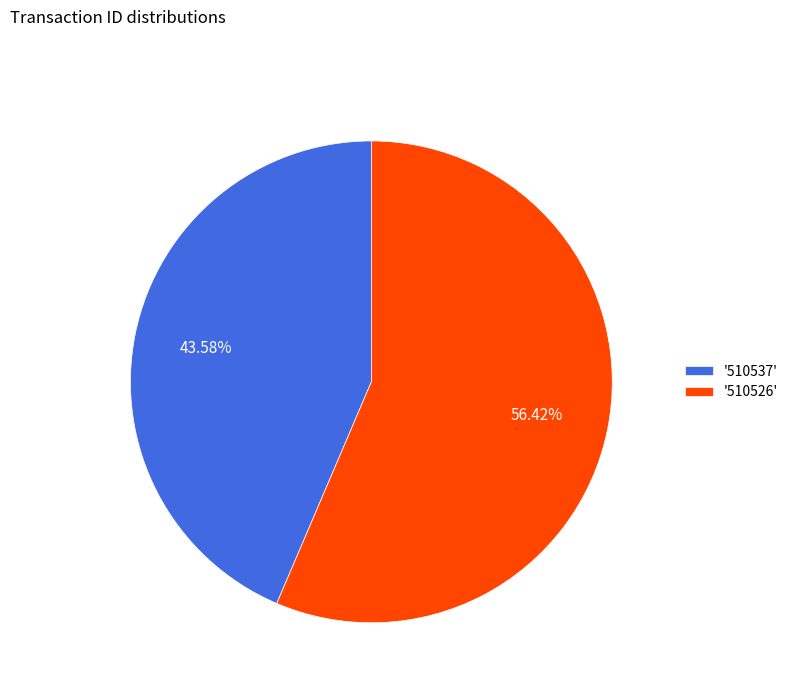

Which has a higher value, '510537' or '510526'?

'510526'